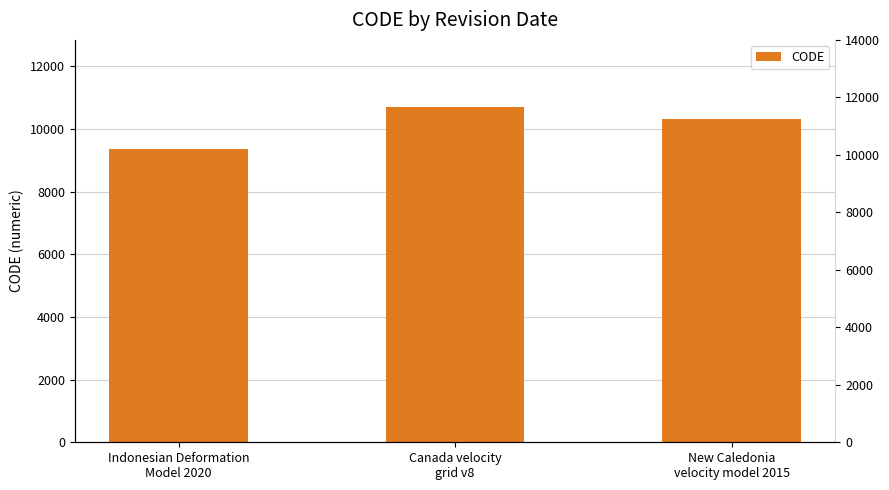

How many values are below 10323?

1